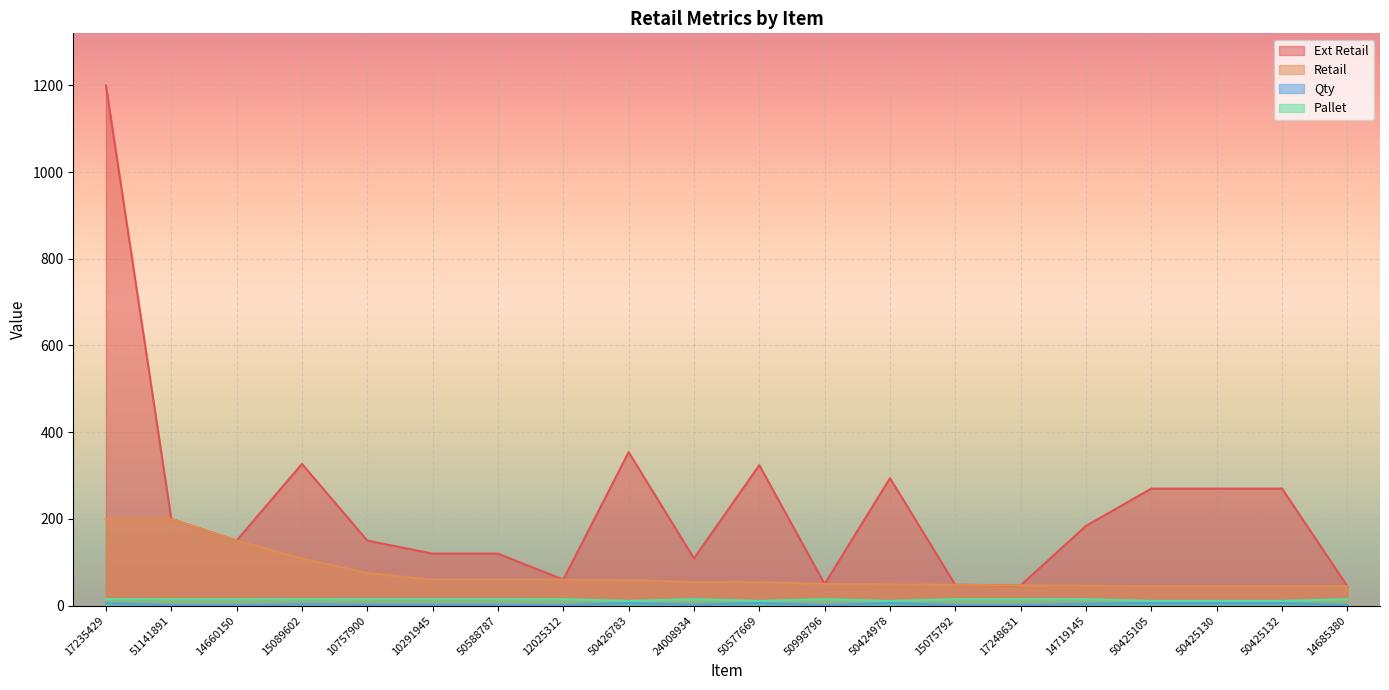

Does the chart display data point markers on the line(s)?

No